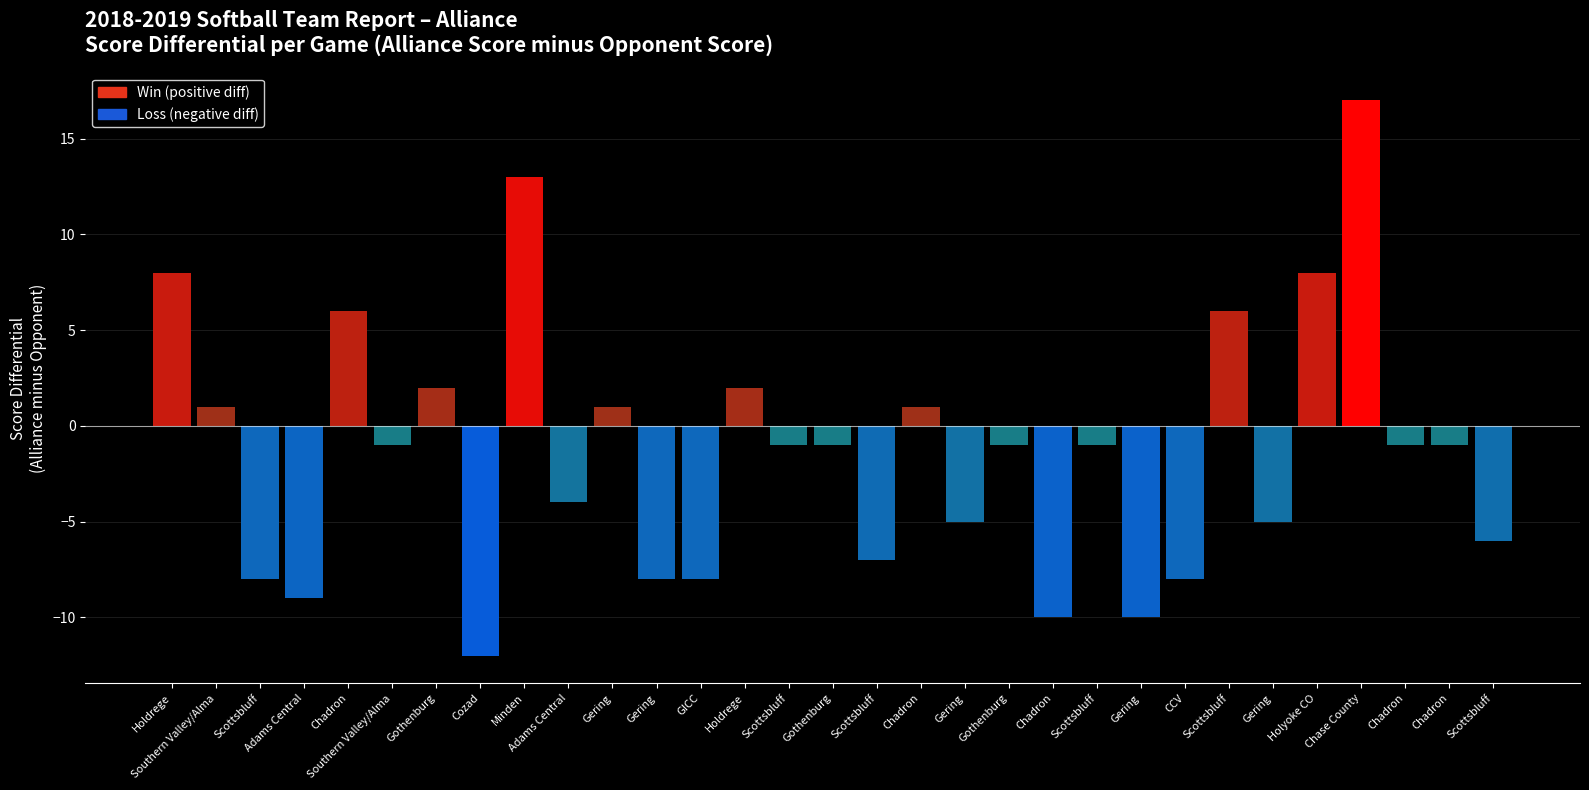

How many data points does each series have?

31